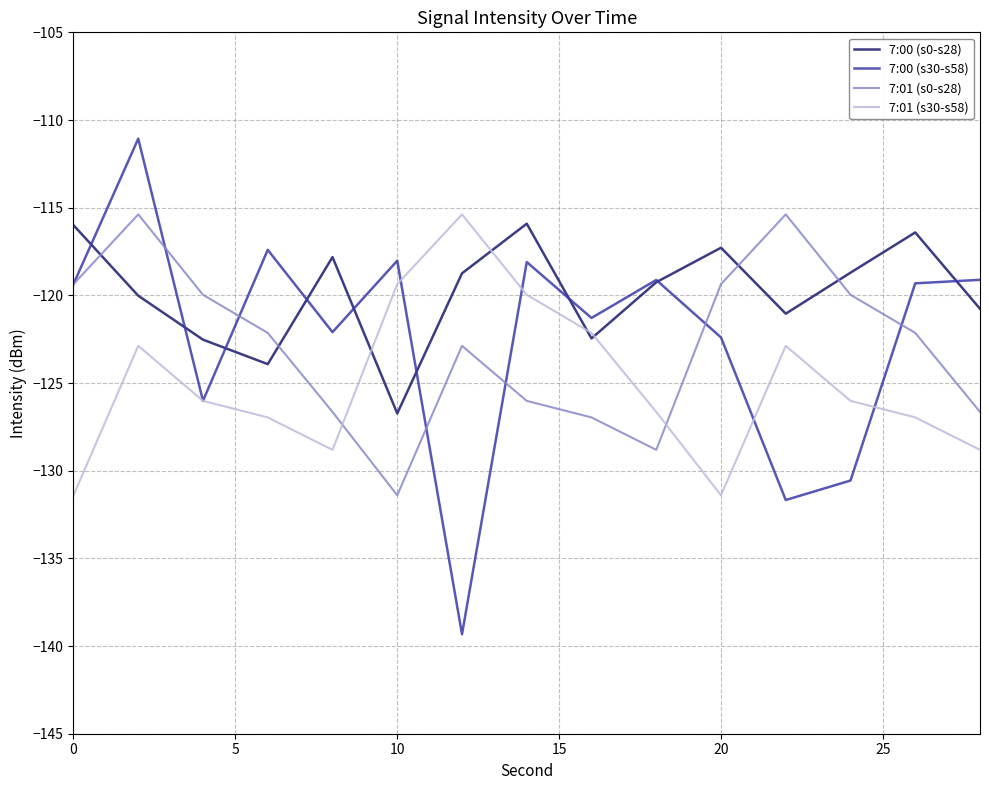

Which series has the largest total across all categories?

7:00 (s0-s28)